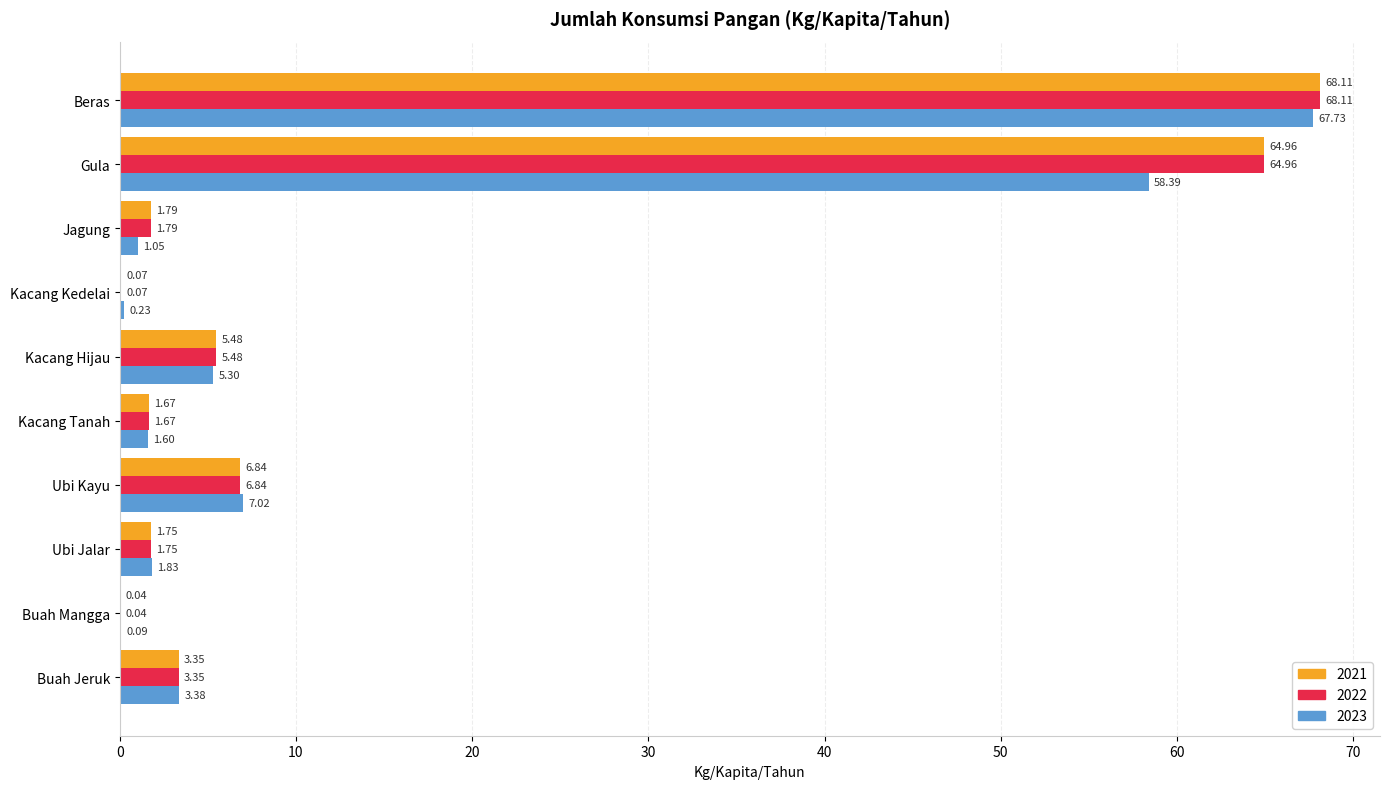

What is the average value of the 2022 series?

15.4